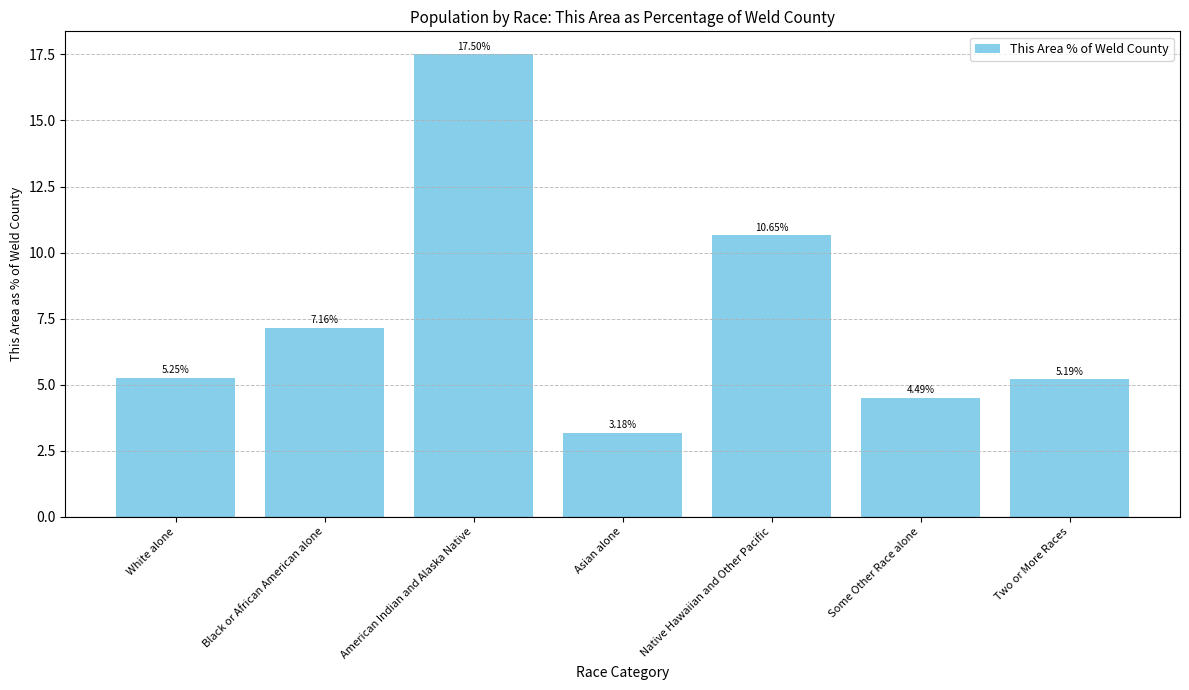

What is the sum of all values?

53.4